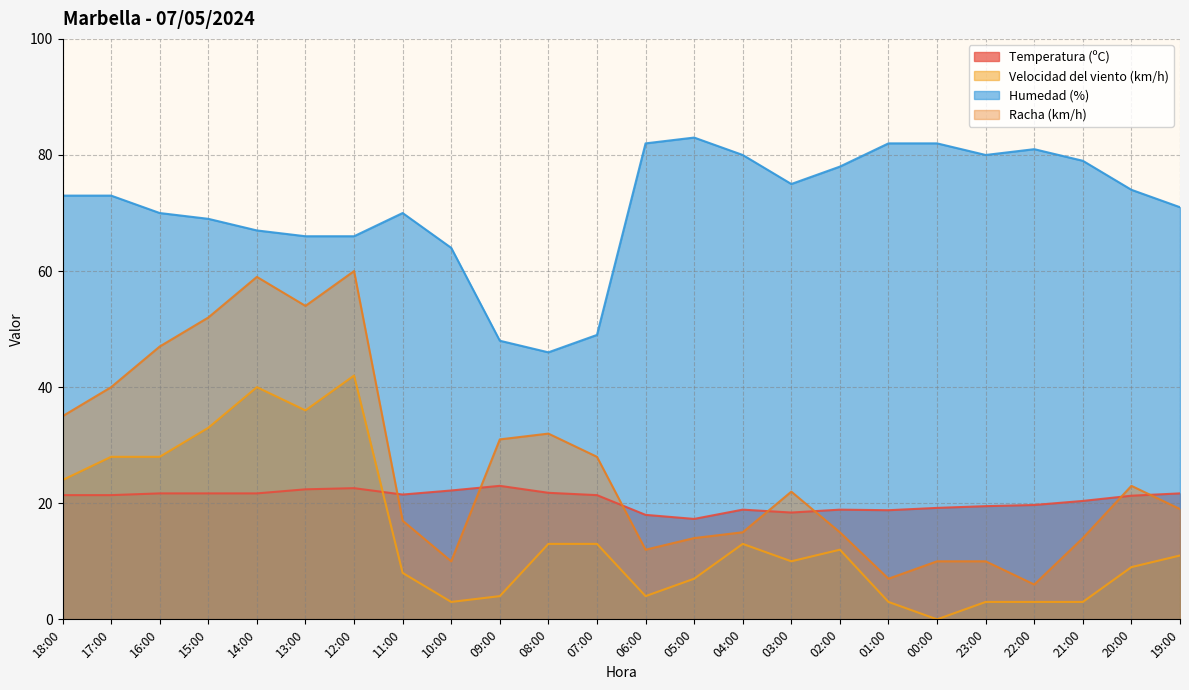

True or false: Racha (km/h) and Velocidad del viento (km/h) intersect in this chart.

False